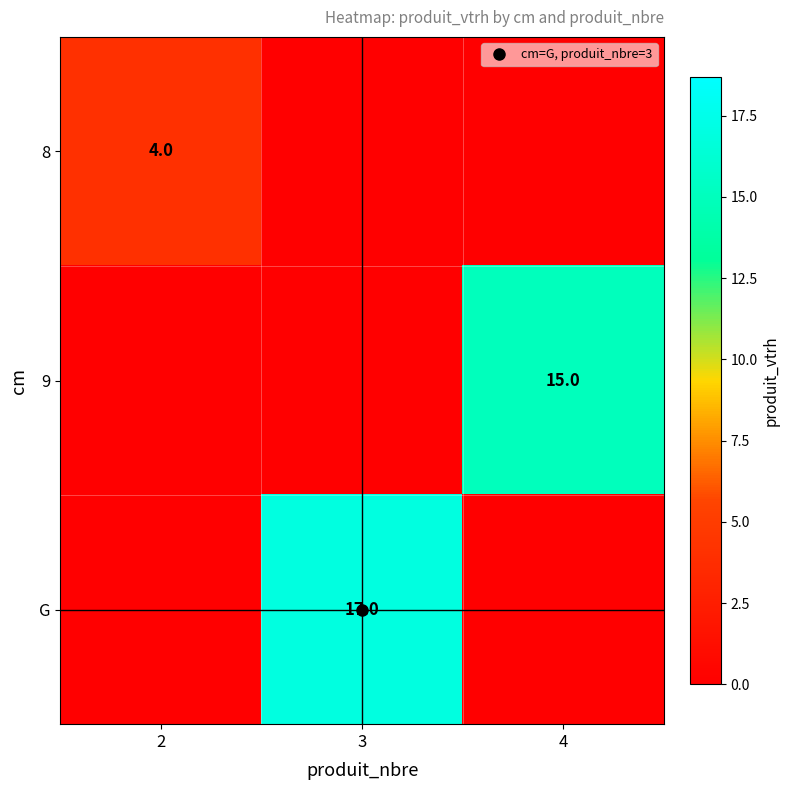

Which category has the highest value in the 8 series?

2